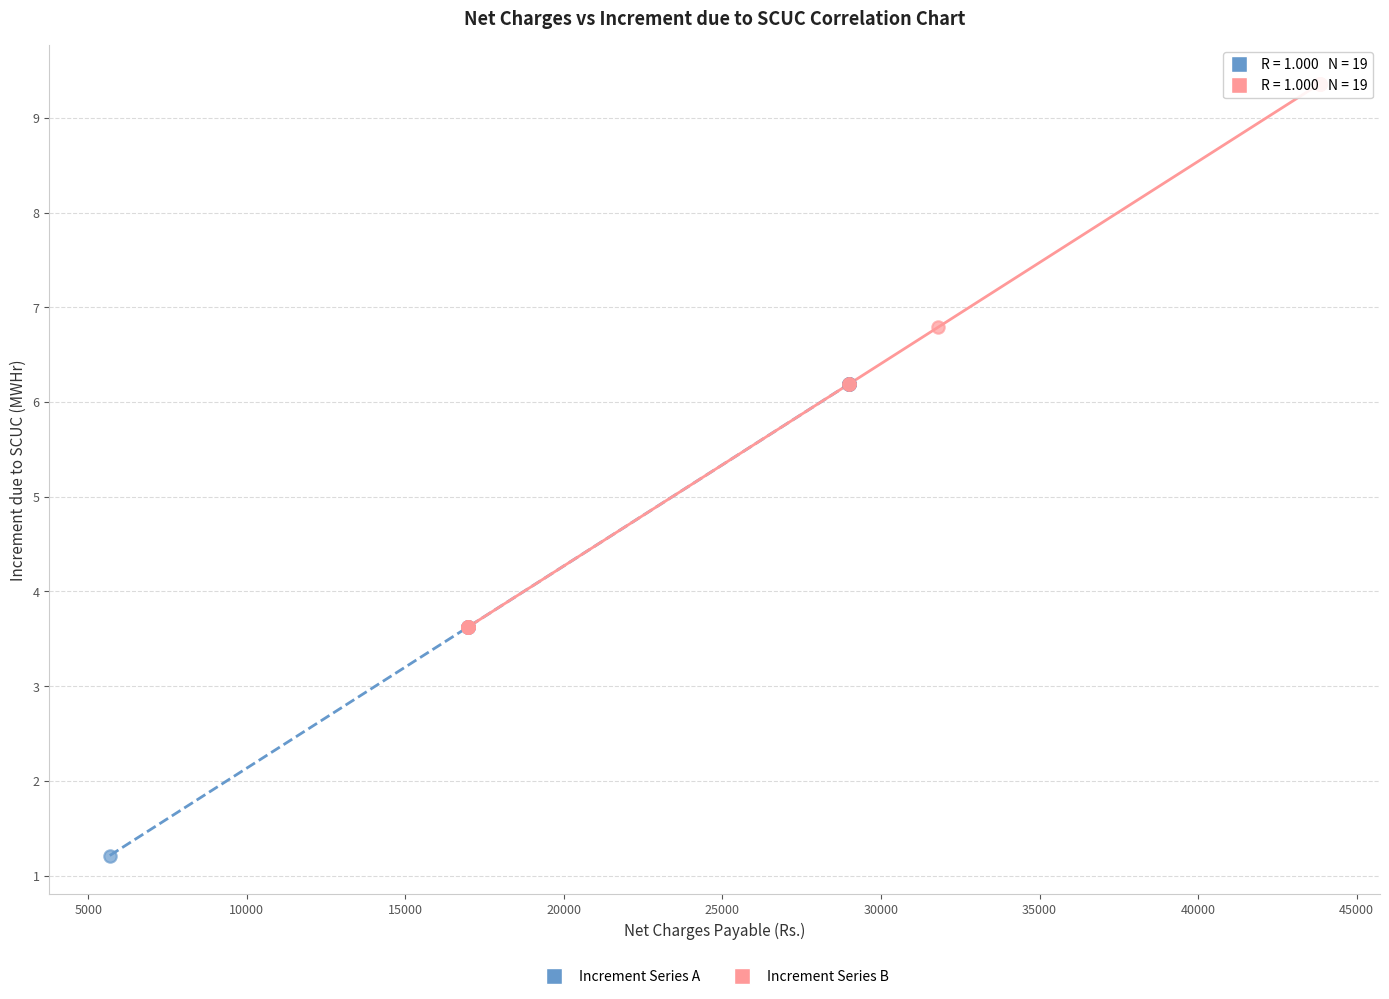

Which series contains the lowest Y value?

Increment Series A